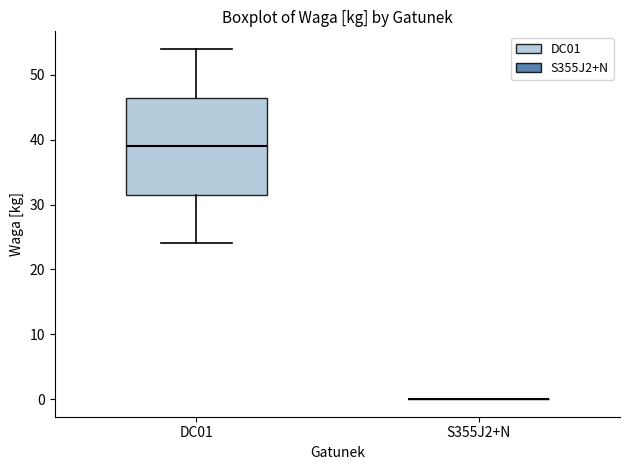

Comparing the boxes themselves (not the whiskers), which one is the tallest?

DC01